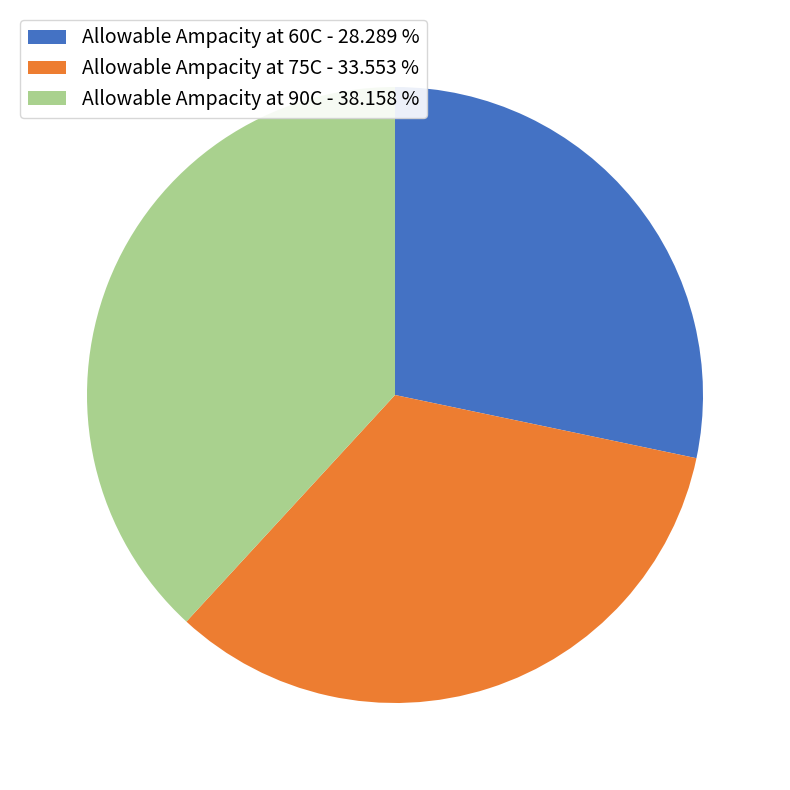

Between Allowable Ampacity at 90C - 38.158 % and Allowable Ampacity at 75C - 33.553 %, which is larger?

Allowable Ampacity at 90C - 38.158 %